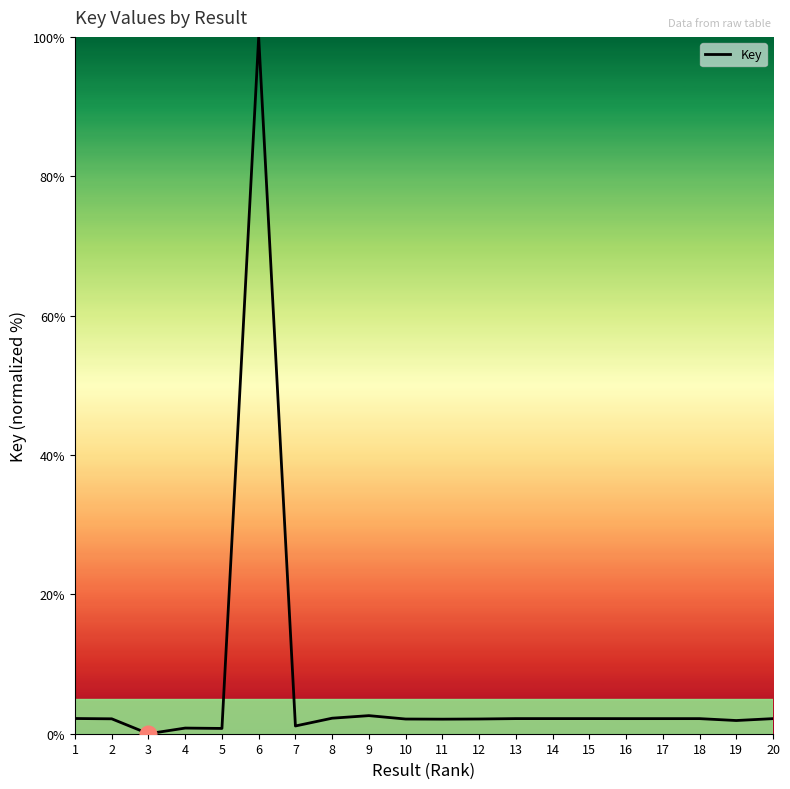

What is the maximum value shown in the chart?

100.0